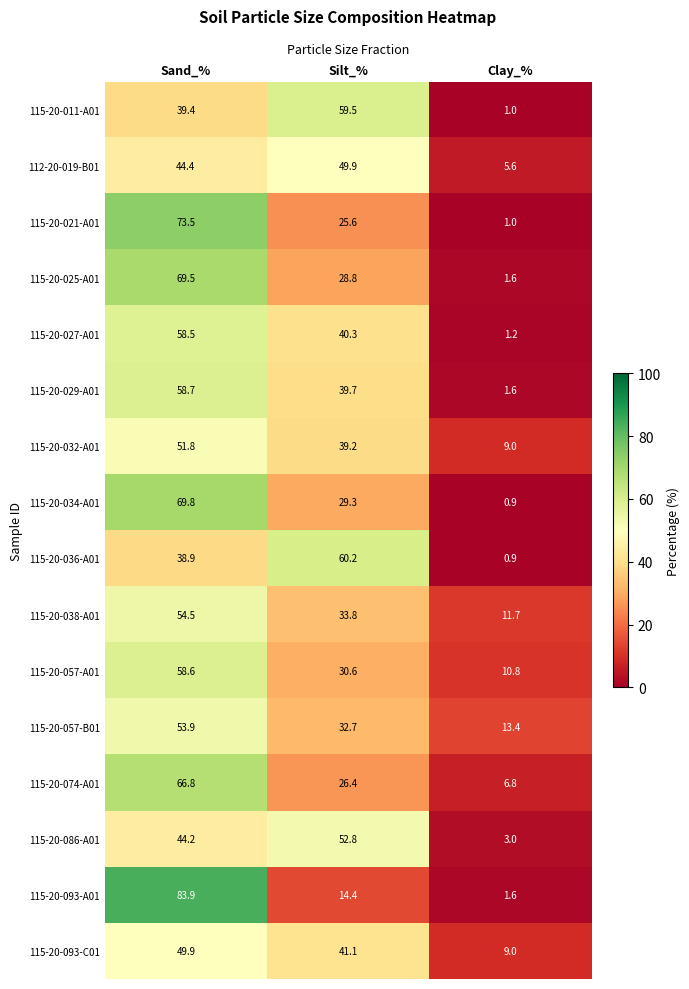

Rank the categories by 115-20-093-A01 value from lowest to highest.

Clay_%, Silt_%, Sand_%